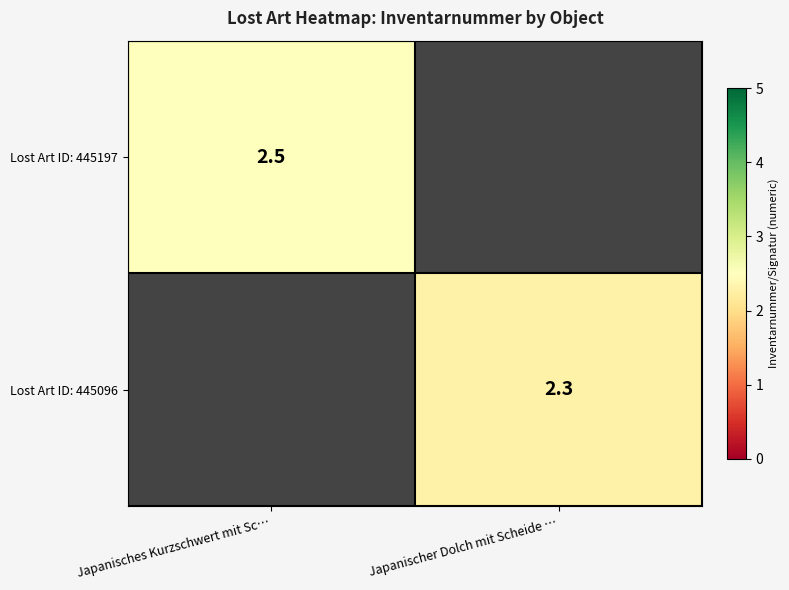

How many distinct data groups are displayed?

2